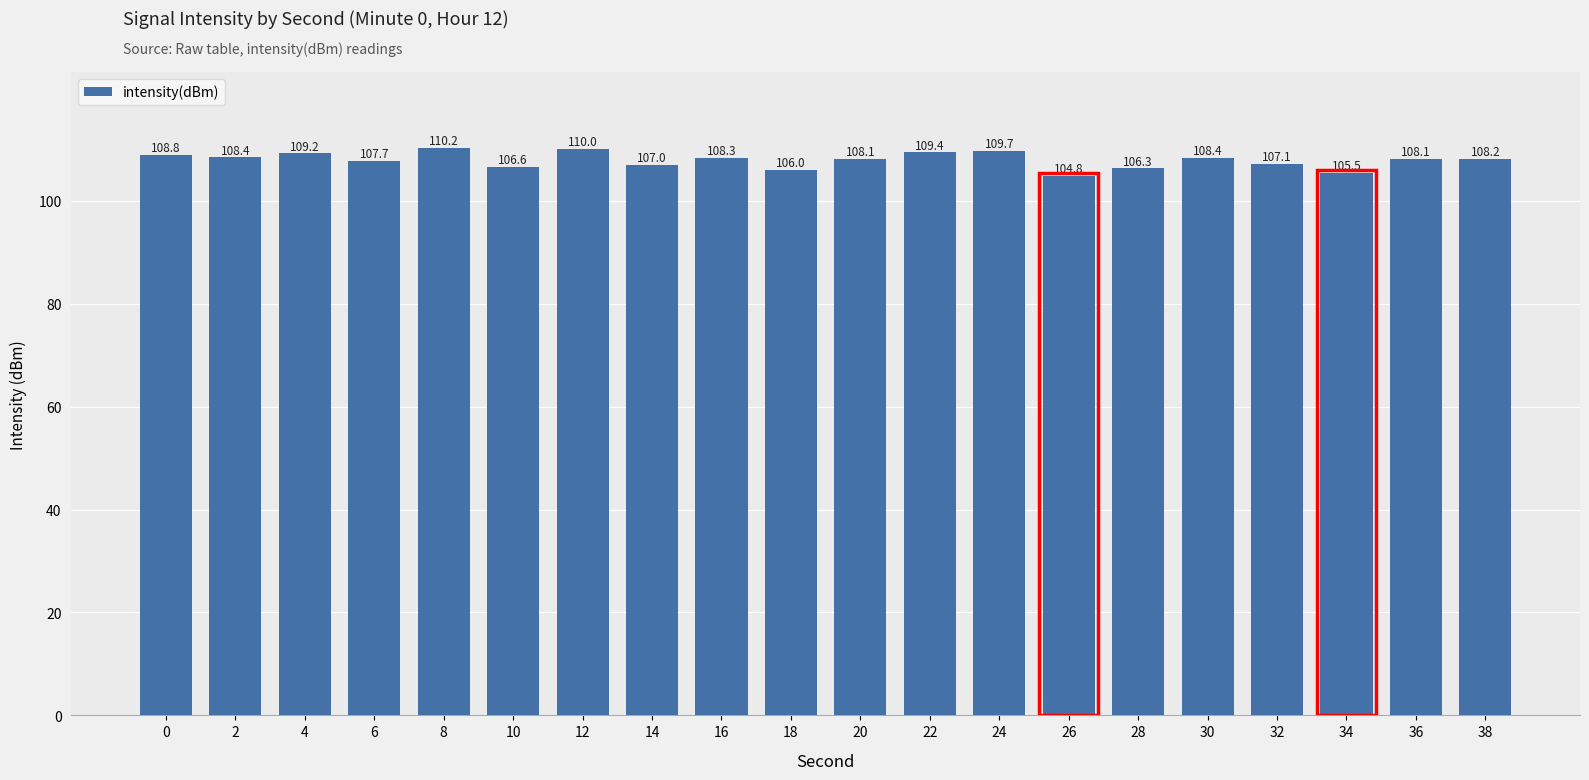

Which category has the highest value across all series?

8